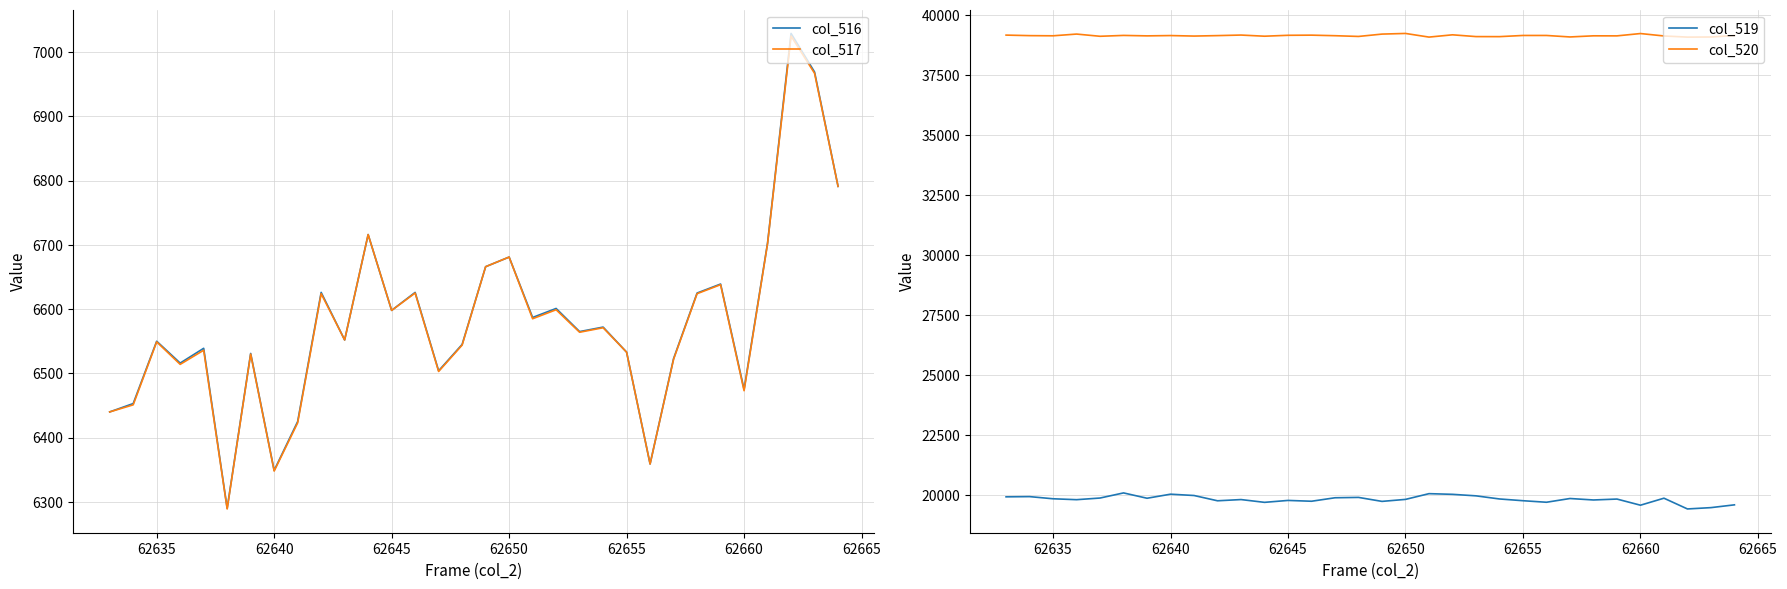

What is the maximum value for col_516?

7029